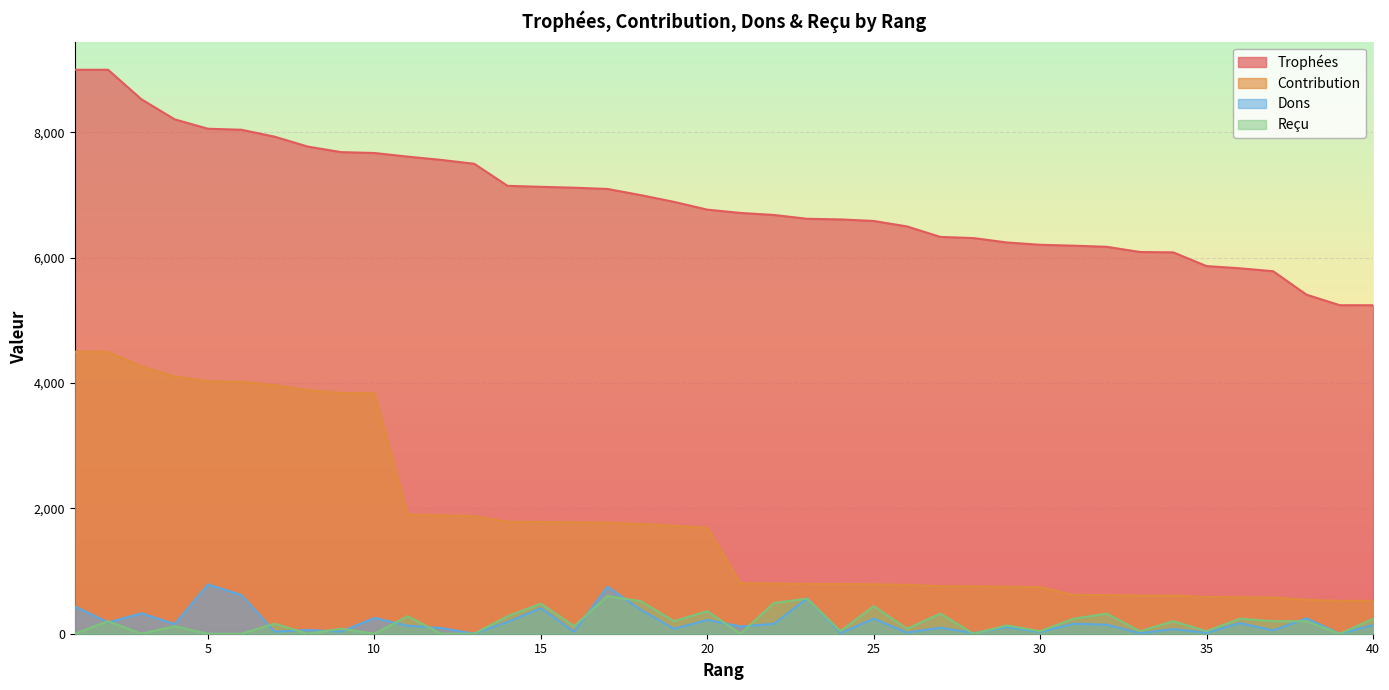

The value of Trophées at 28 is 1731. True or false?

False